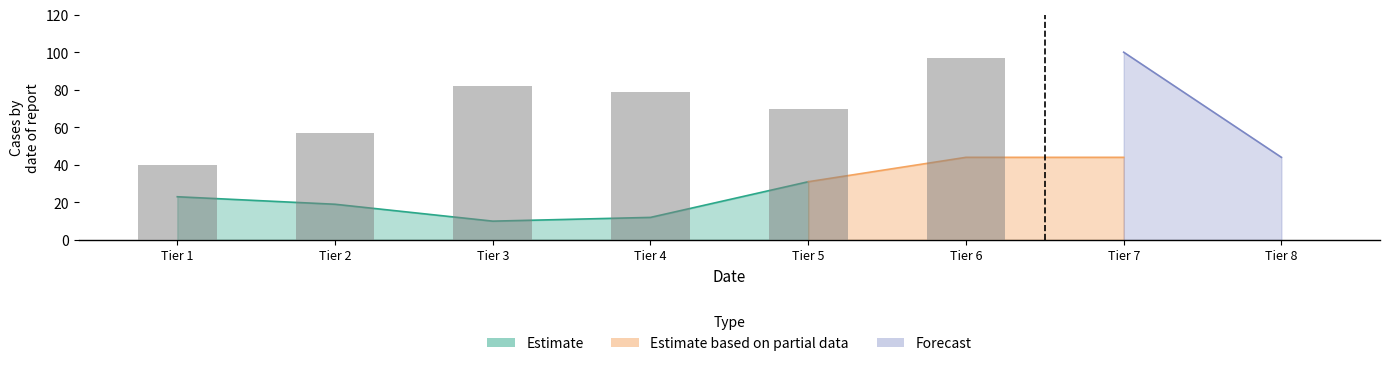

What is the difference between the Estimate based on partial data values at Tier 8 and Tier 4?

32